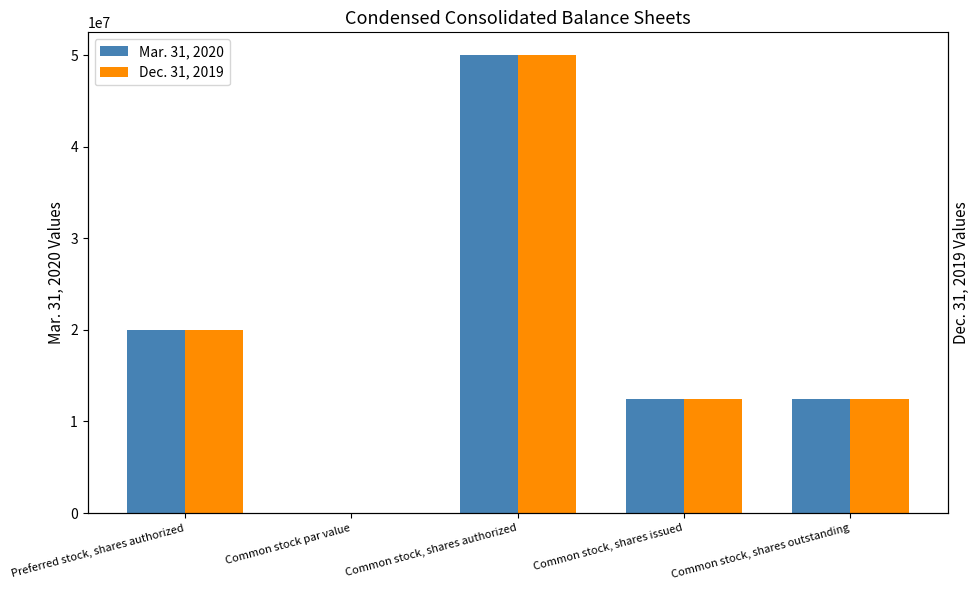

What is the label of the 3rd bar from the right?

Common stock, shares authorized